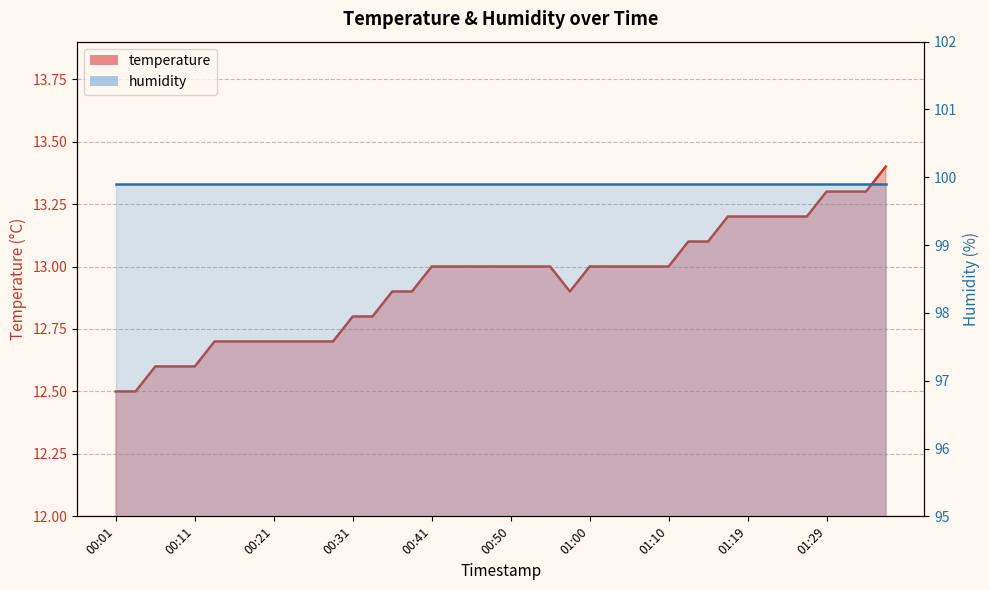

What is the sum of the values at 00:13 and 01:19?

25.9